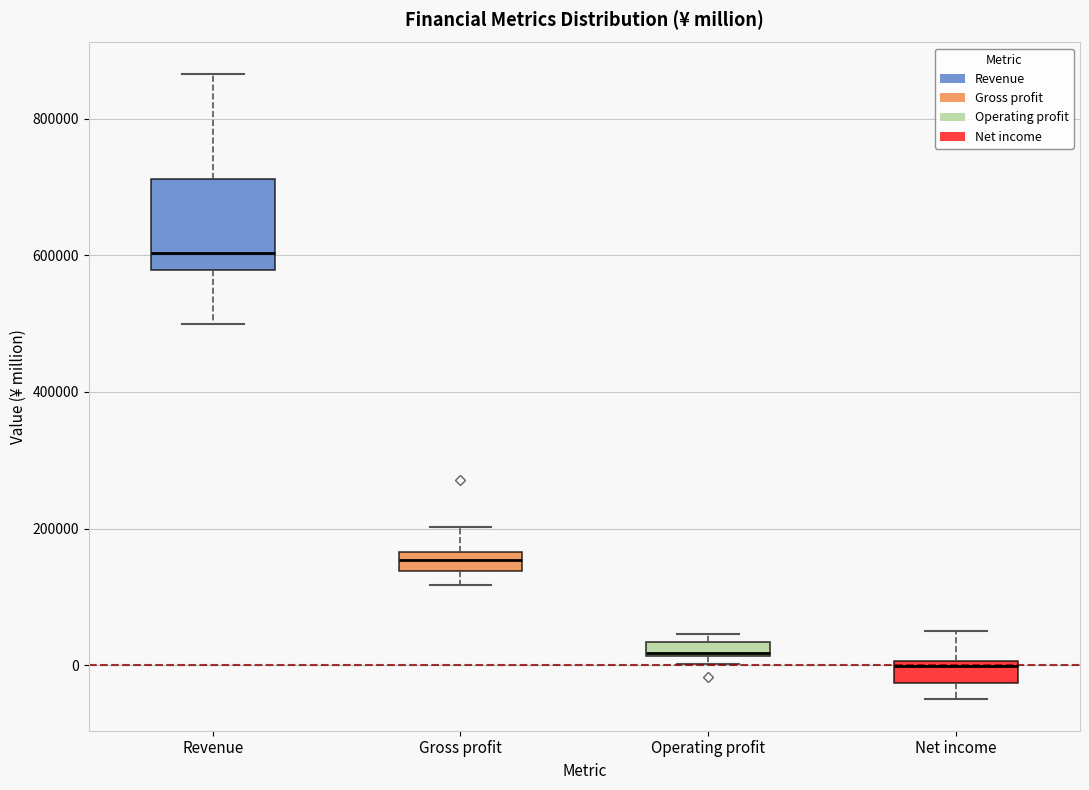

Where does the lower whisker of the box for Gross profit end on the y-axis? The values are not printed on the chart, so give them approximately, as read against the axis.

120000